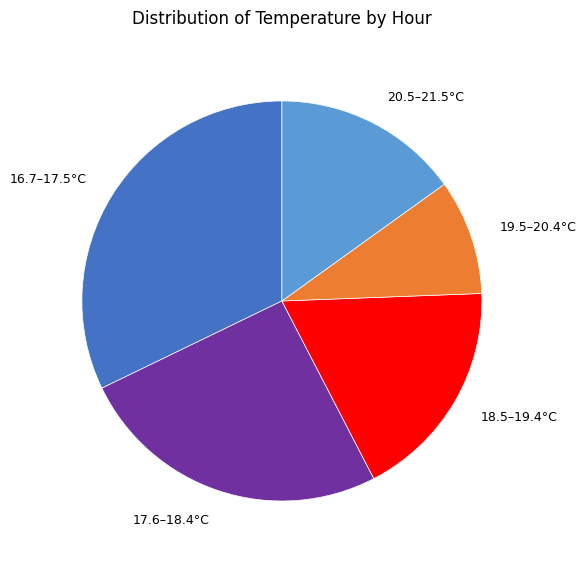

Which has a higher value, 18.5–19.4°C or 19.5–20.4°C?

18.5–19.4°C